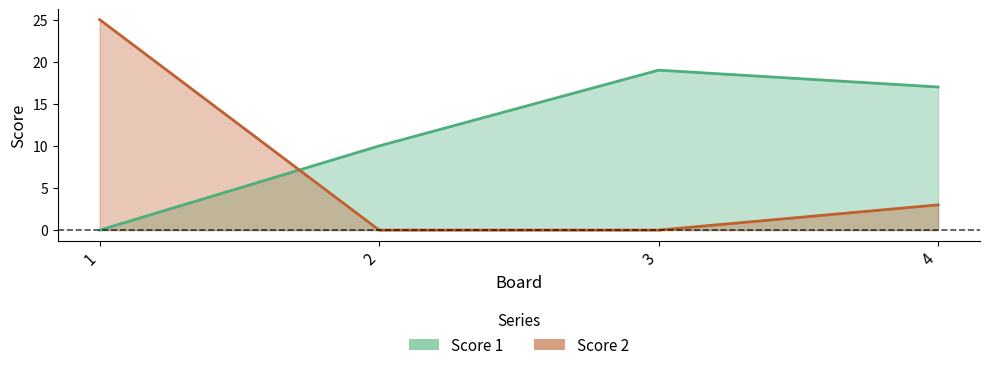

How many data points in Score 1 are above 17?

1